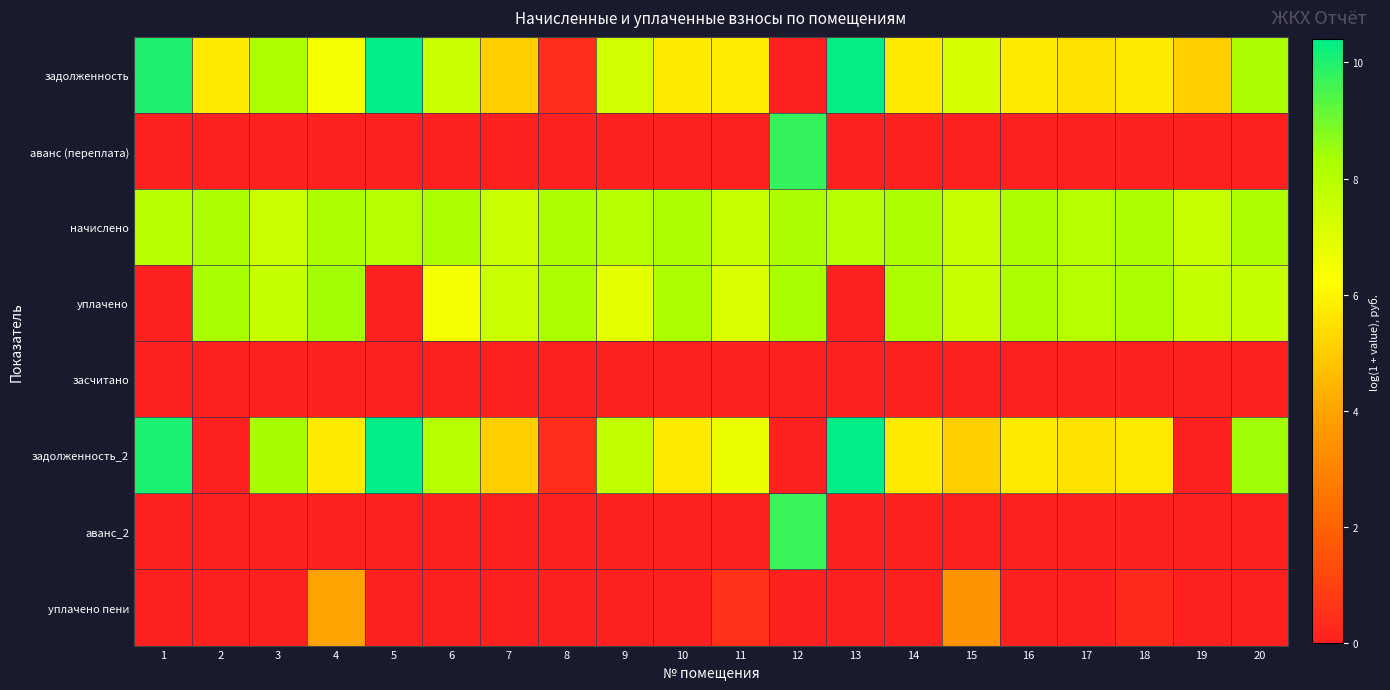

How many data points does each series have?

20